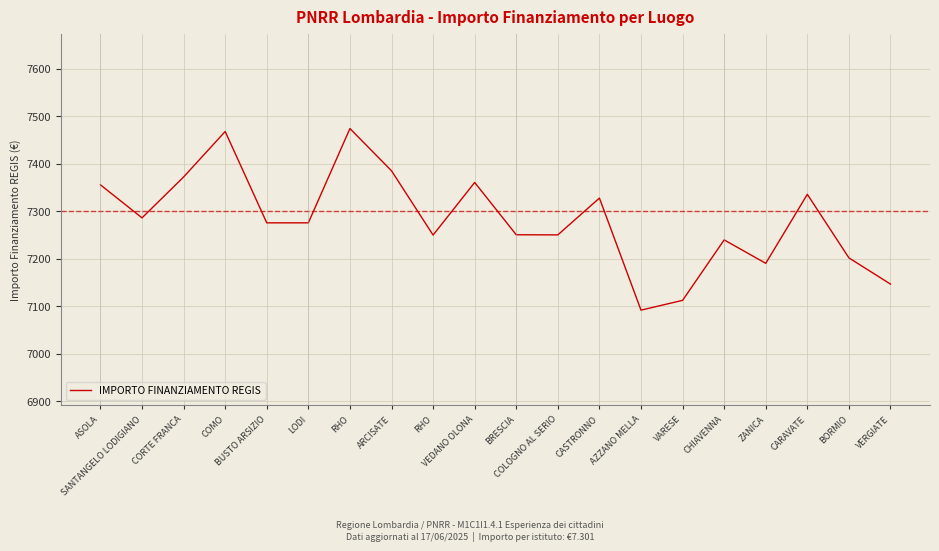

What is the greatest value displayed?

7473.9